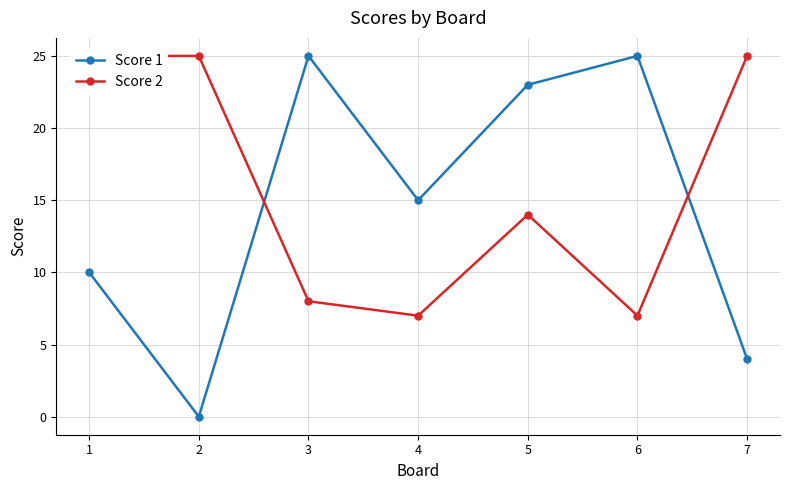

List the labels in order of Score 1 value, smallest first.

2, 7, 1, 4, 5, 3, 6